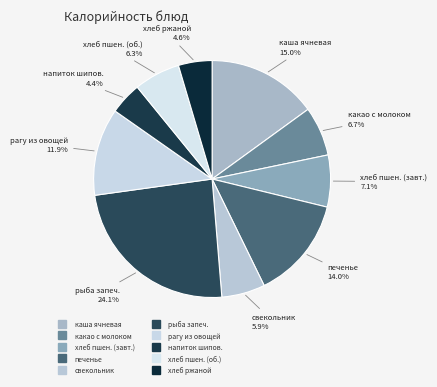

Which slice is the smallest?

напиток из шиповника